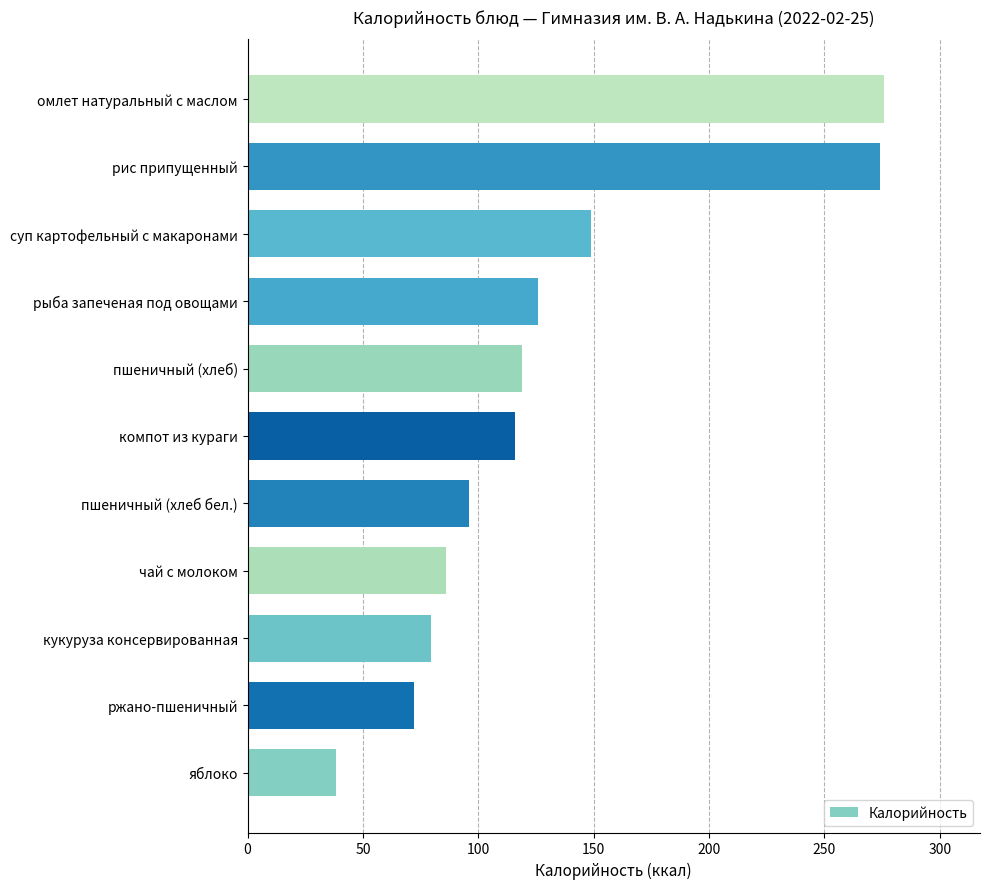

True or false: the data shows 72.0 at ржано-пшеничный.

True